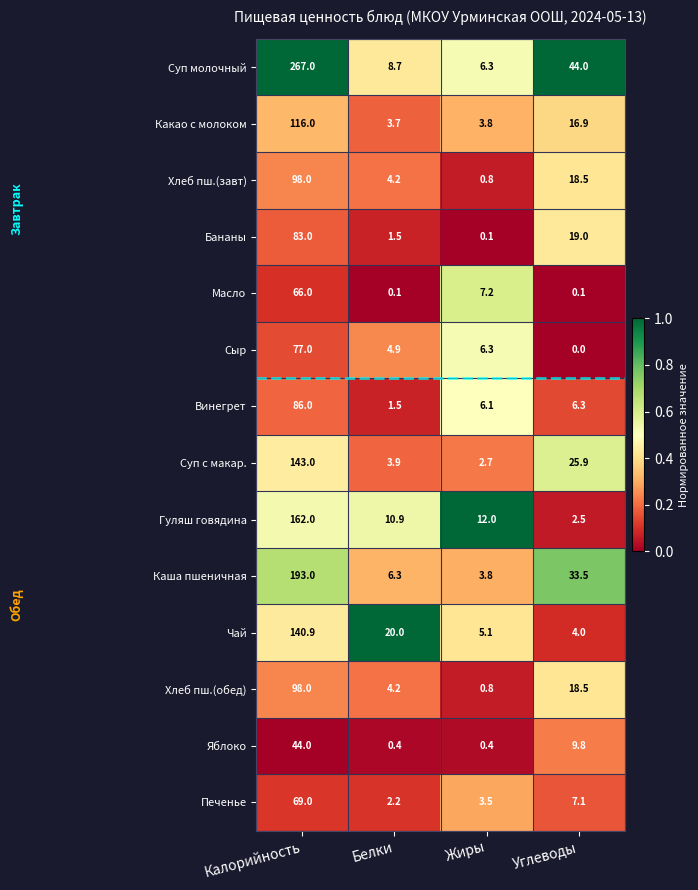

Read the Печенье value at Жиры.

3.5